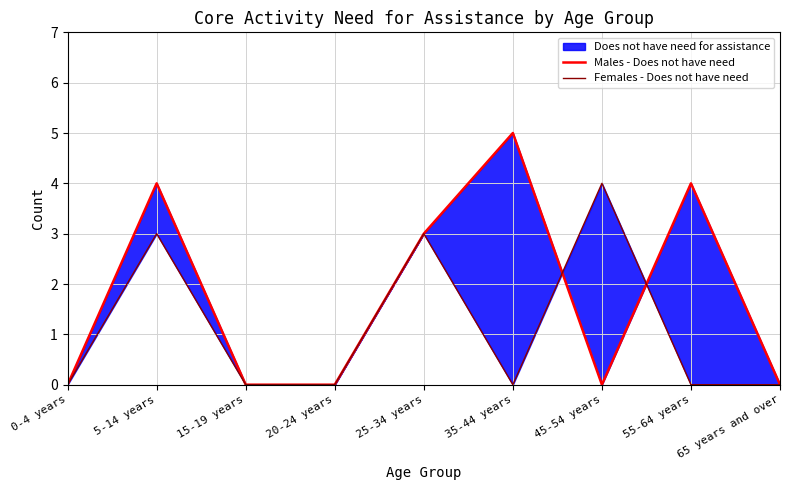

Which series has the widest spread of values?

Males - Does not have need